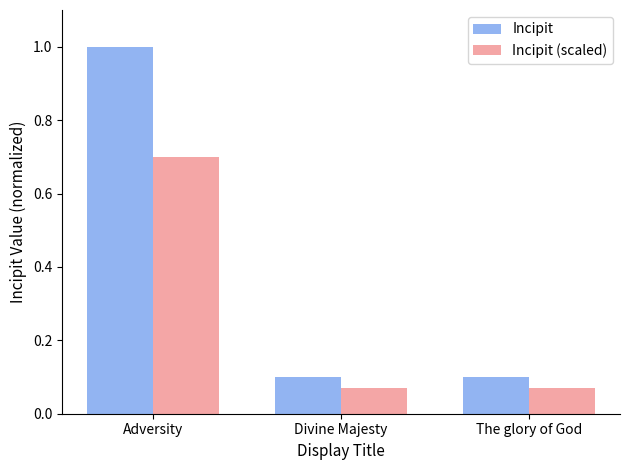

Is the value of Incipit (scaled) at The glory of God greater than the value of Incipit at Divine Majesty?

No